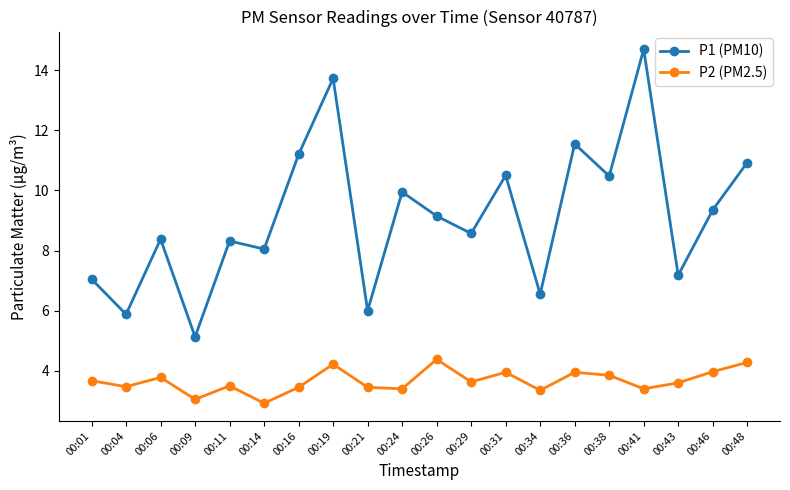

What is the smallest value displayed?

2.9